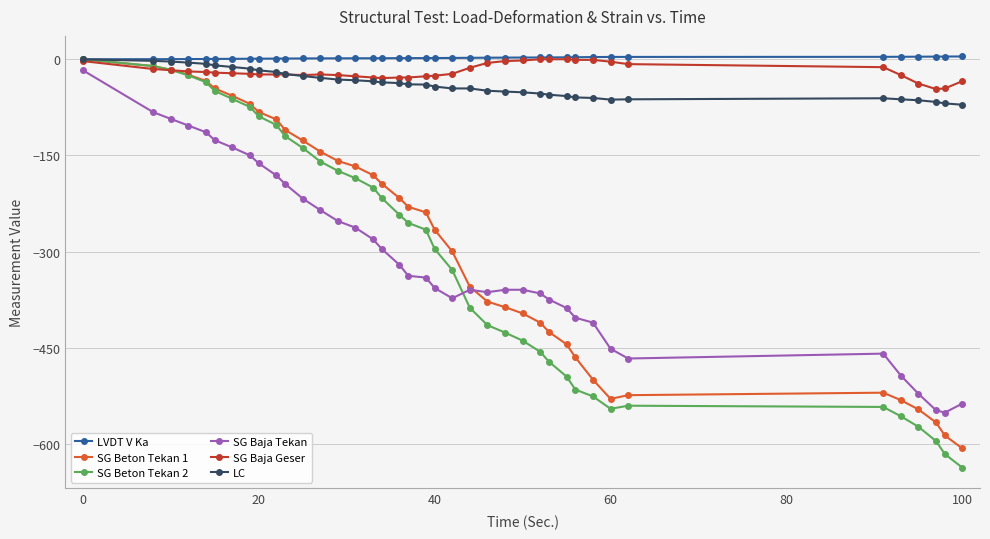

What is the minimum value shown in the chart?

-636.6